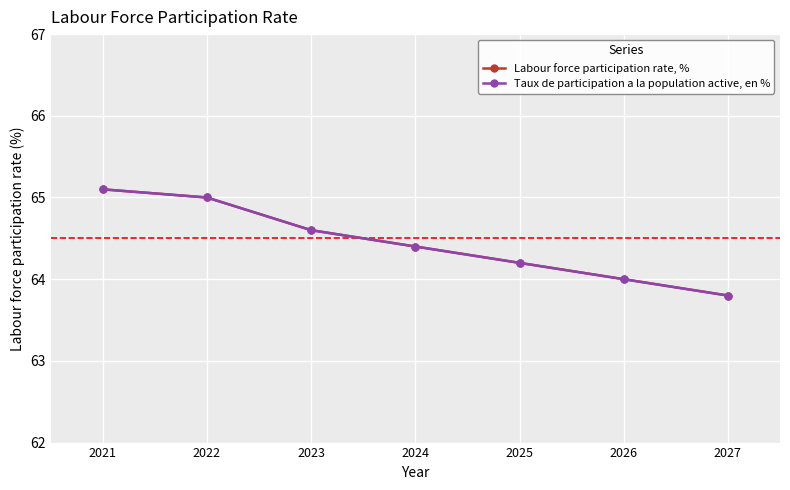

Reading left to right, extract all data points from this chart.

Labour force participation rate, %: 2021=65.1	2022=65.0	2023=64.6	2024=64.4	2025=64.2	2026=64.0	2027=63.8
Taux de participation a la population active, en %: 2021=65.1	2022=65.0	2023=64.6	2024=64.4	2025=64.2	2026=64.0	2027=63.8